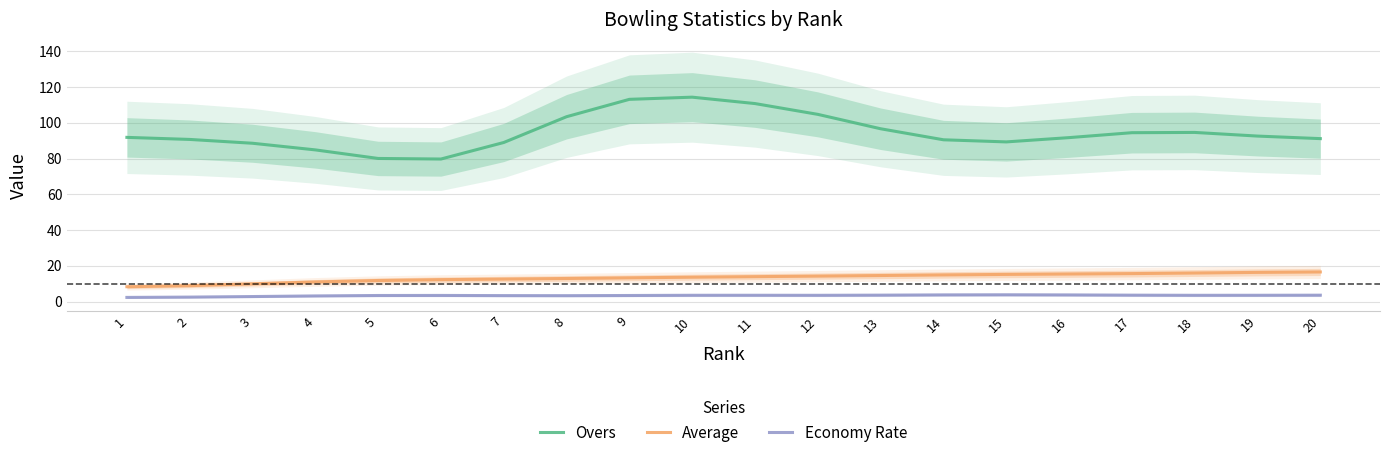

True or false: Average has more than 0 interior local peaks.

False